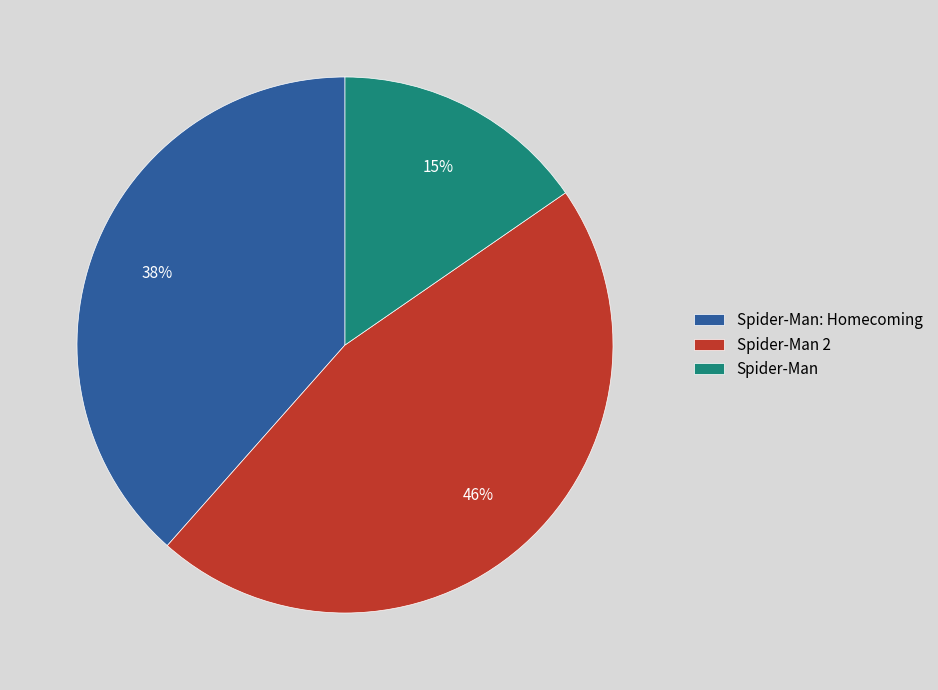

Rank the categories by value from highest to lowest.

Spider-Man 2, Spider-Man: Homecoming, Spider-Man